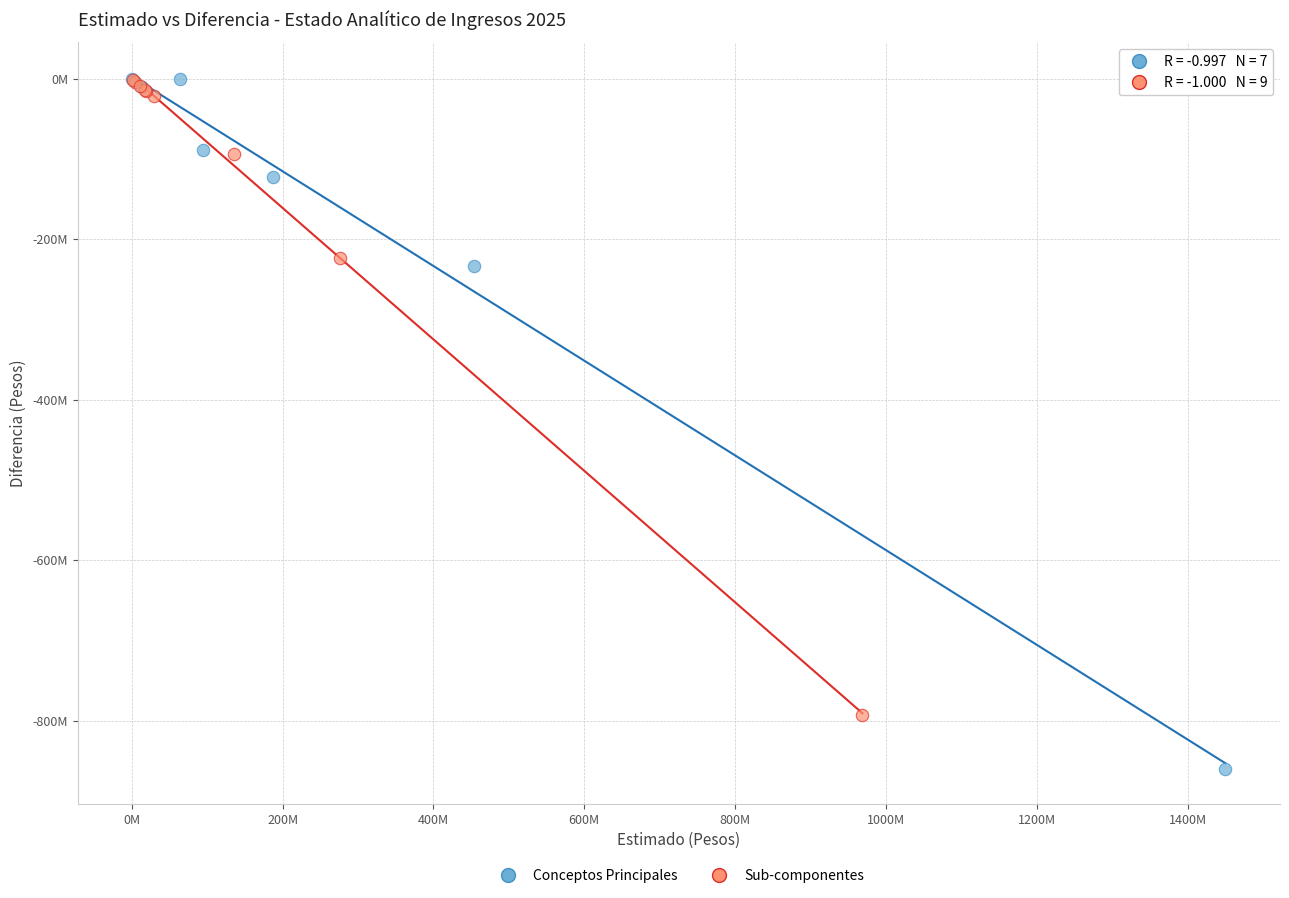

What are all the series names shown in the legend?

Conceptos Principales, Sub-componentes